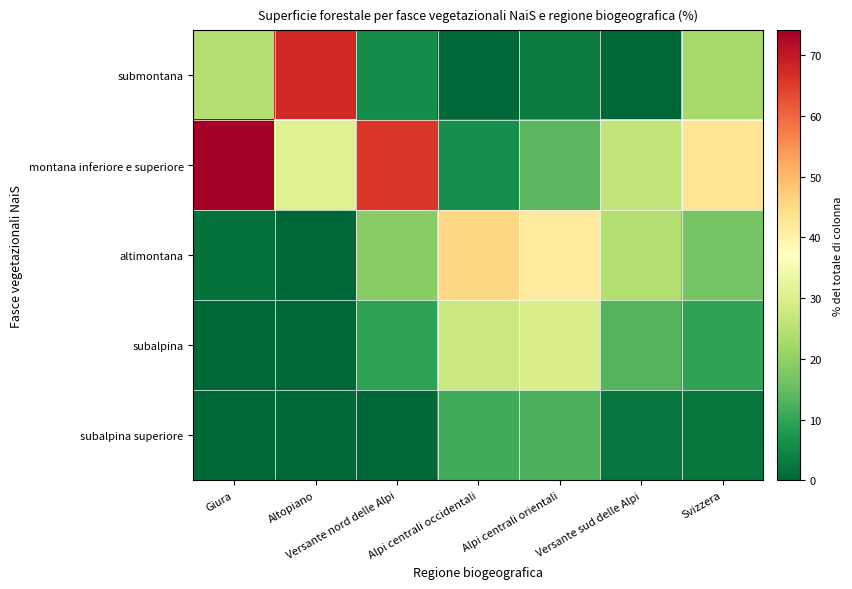

List the series in order of their peak value, highest first.

montana inferiore e superiore, submontana, altimontana, subalpina, subalpina superiore